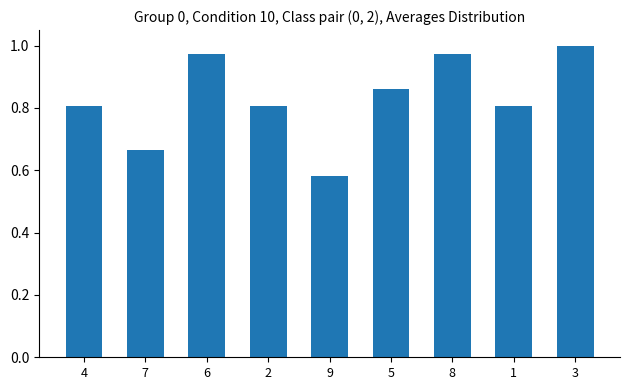

Which label corresponds to the largest value in the chart?

3